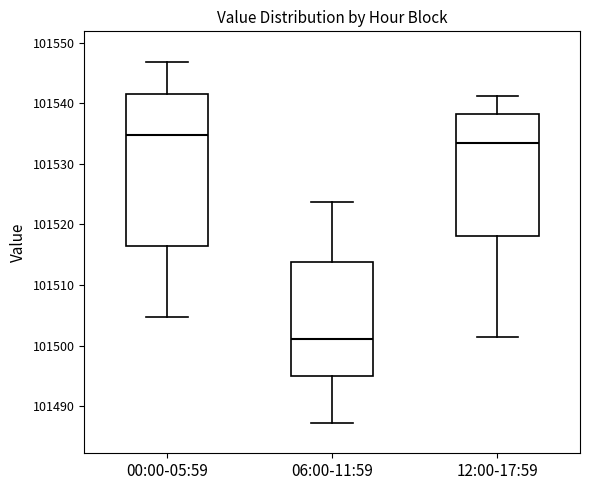

Comparing the boxes themselves (not the whiskers), which one is the tallest?

00:00-05:59